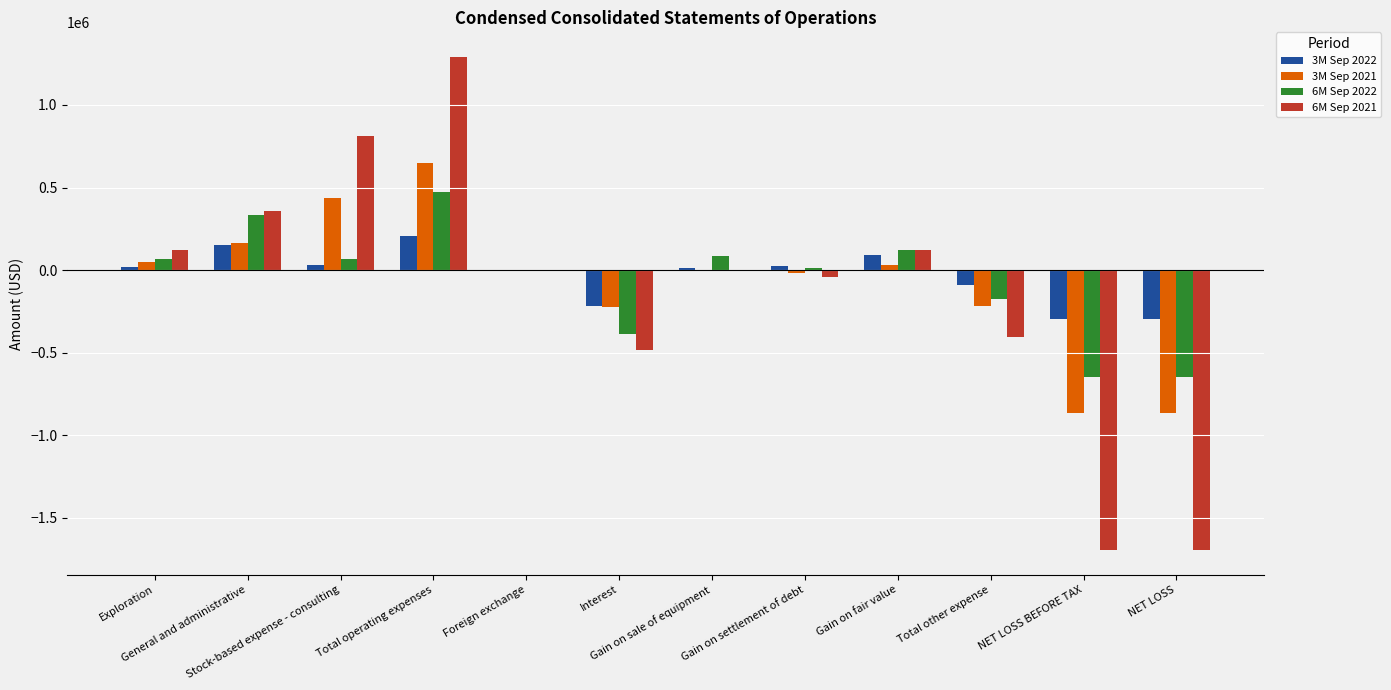

Count the number of categories in the chart.

12